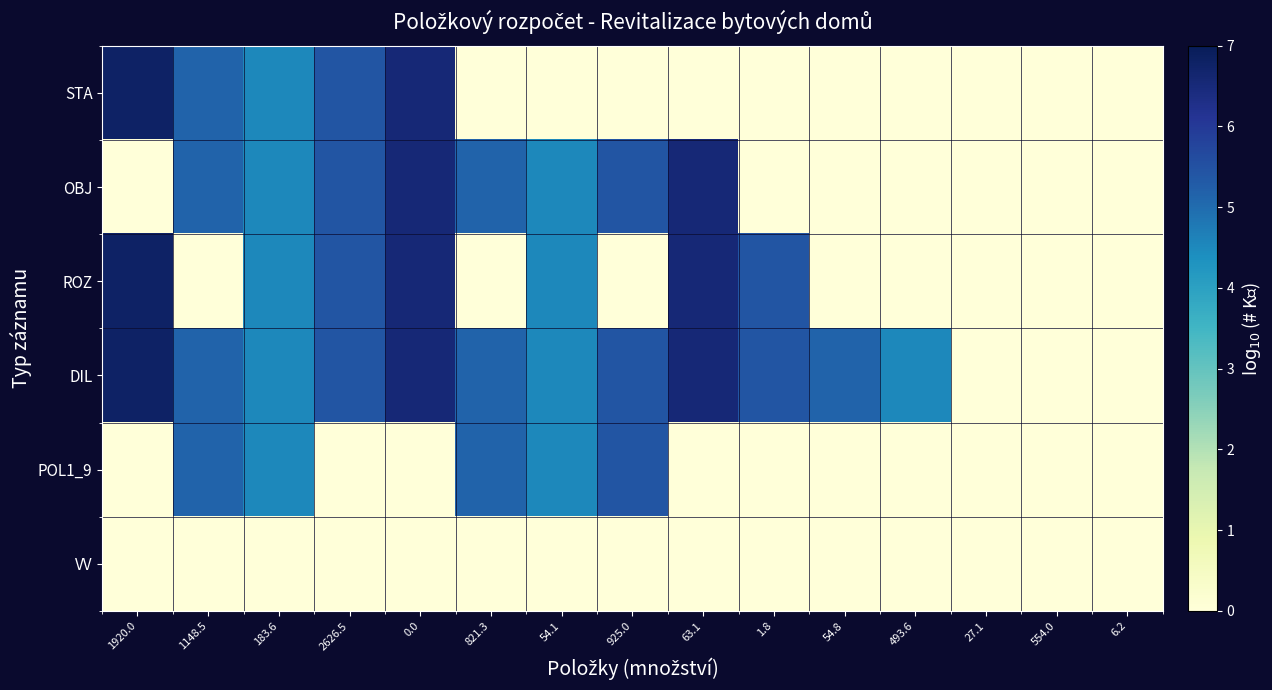

What is the greatest value displayed?

6.8